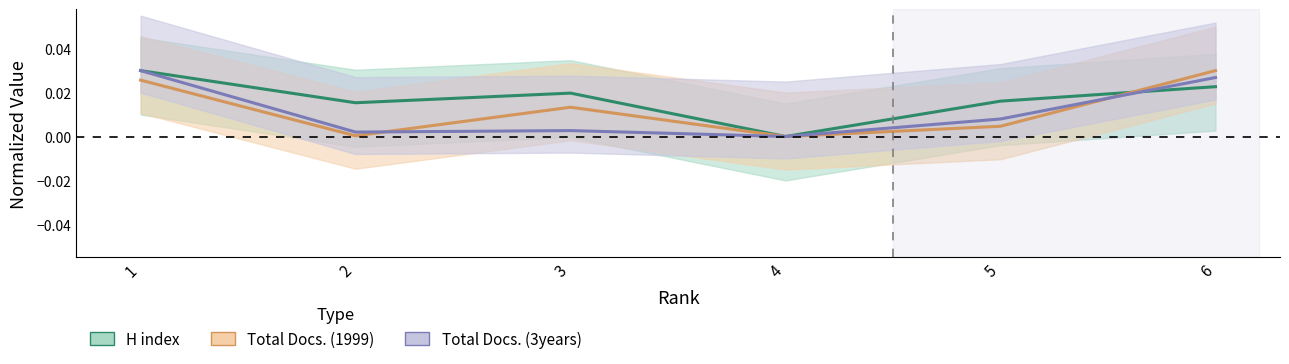

In H index, how many points are lower than both neighbors (excluding endpoints)?

2